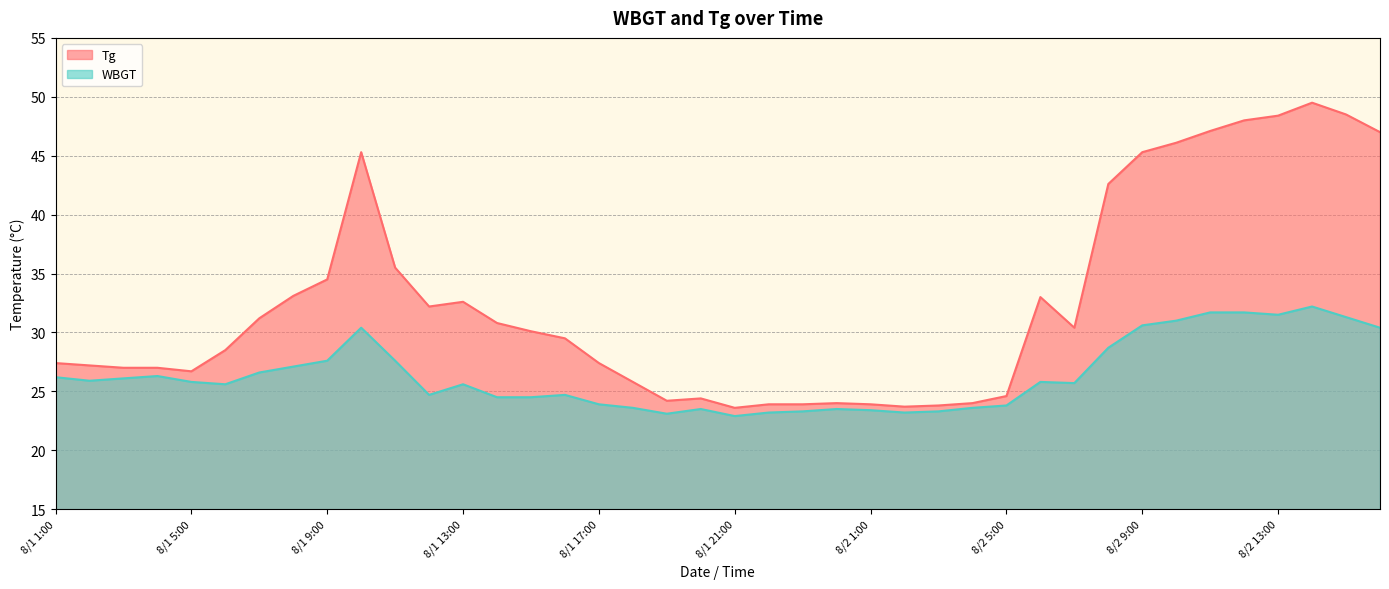

What is the average value of the WBGT series?

26.4